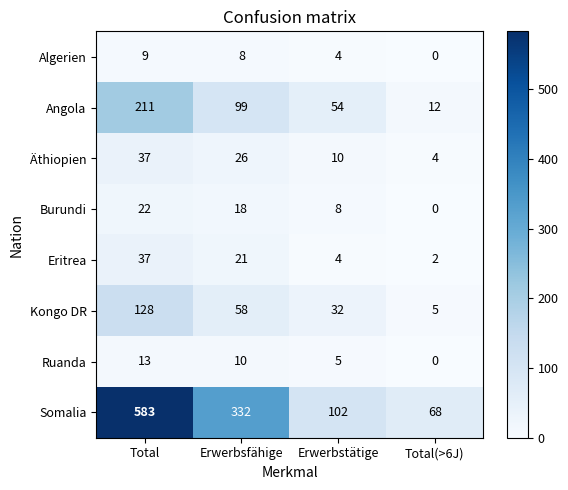

At which category does the chart reach its peak across all series?

Total